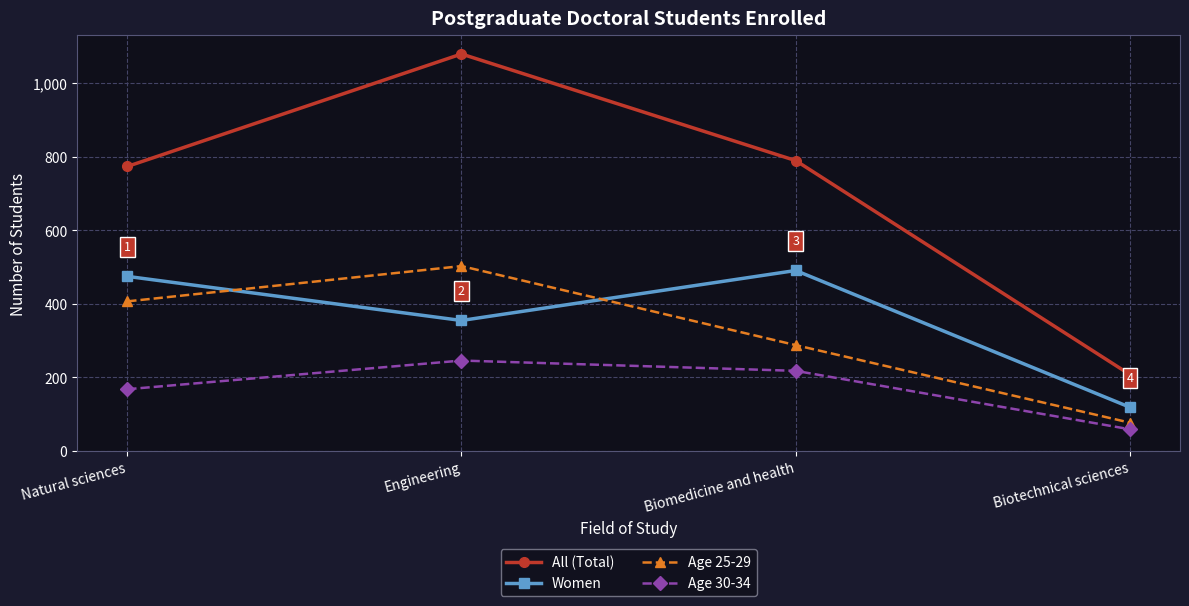

At which category is the sum across all series the highest?

Engineering